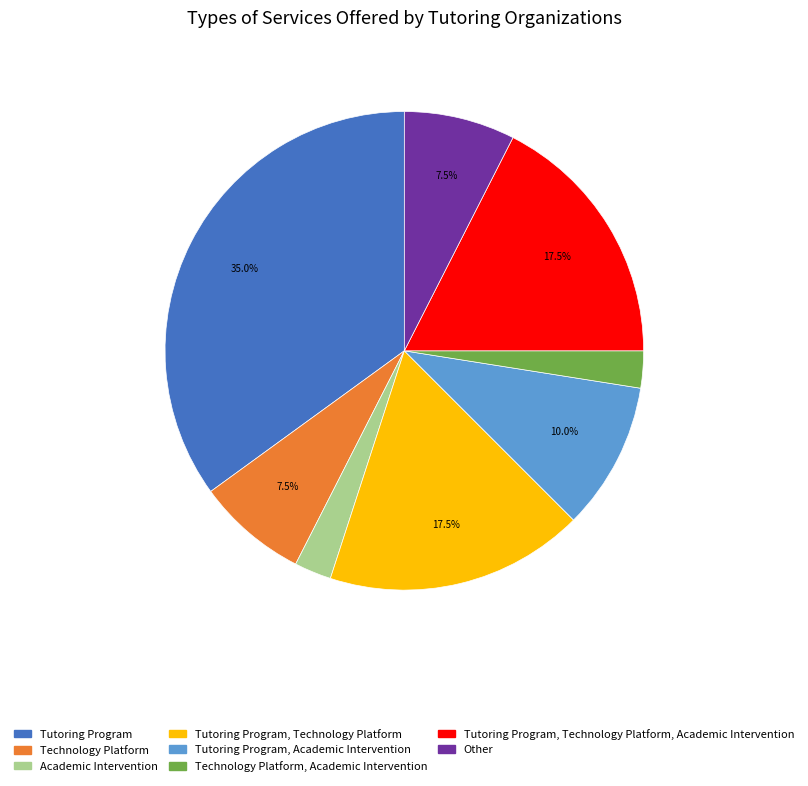

Does any single category account for the majority?

No